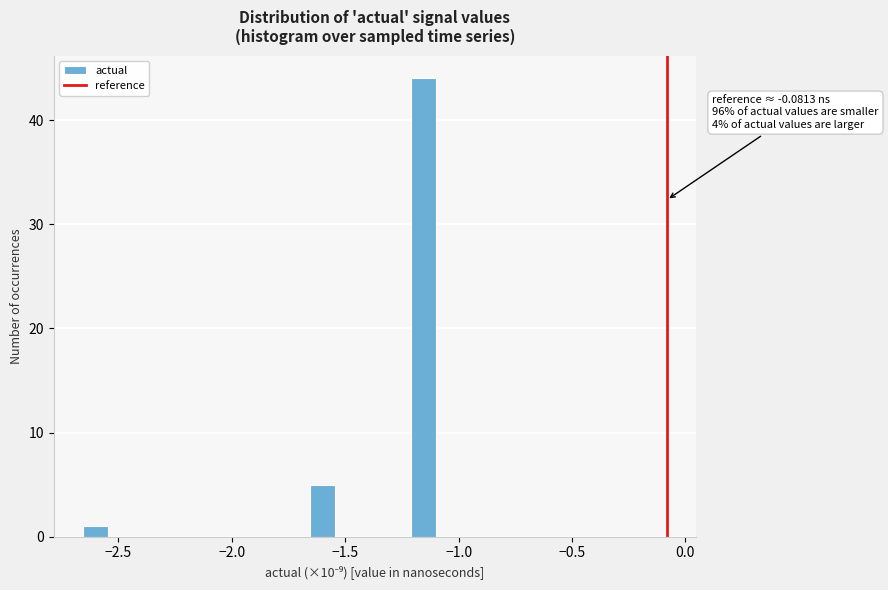

Around what value on the x-axis is the tallest bar? Give the approximate position of its centre, as read against the axis.

-1.15